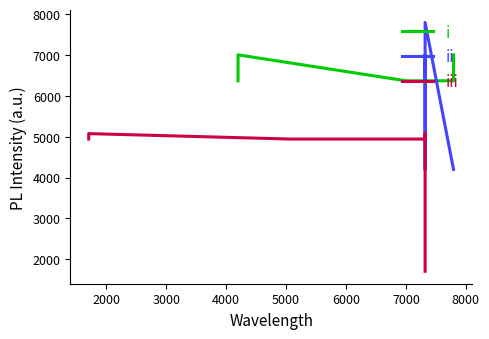

What is the minimum value shown in the chart?

1707